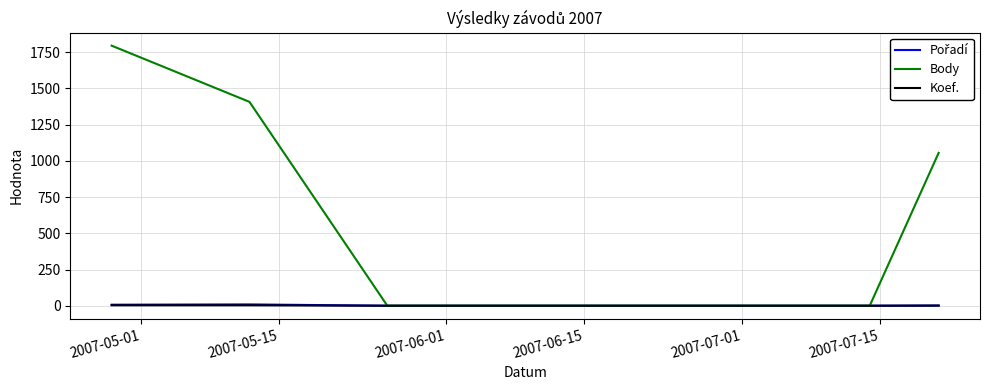

Which series has the widest spread of values?

Body